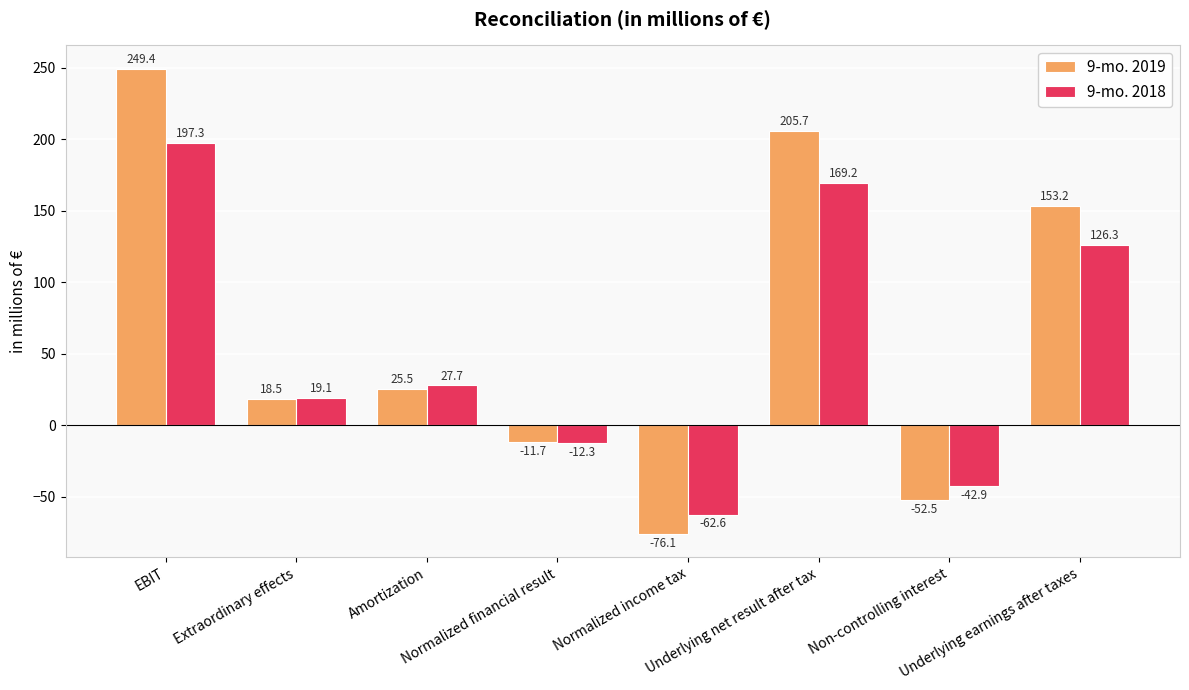

Which series changed the most between Underlying net result after tax and Underlying earnings after taxes?

9-mo. 2019